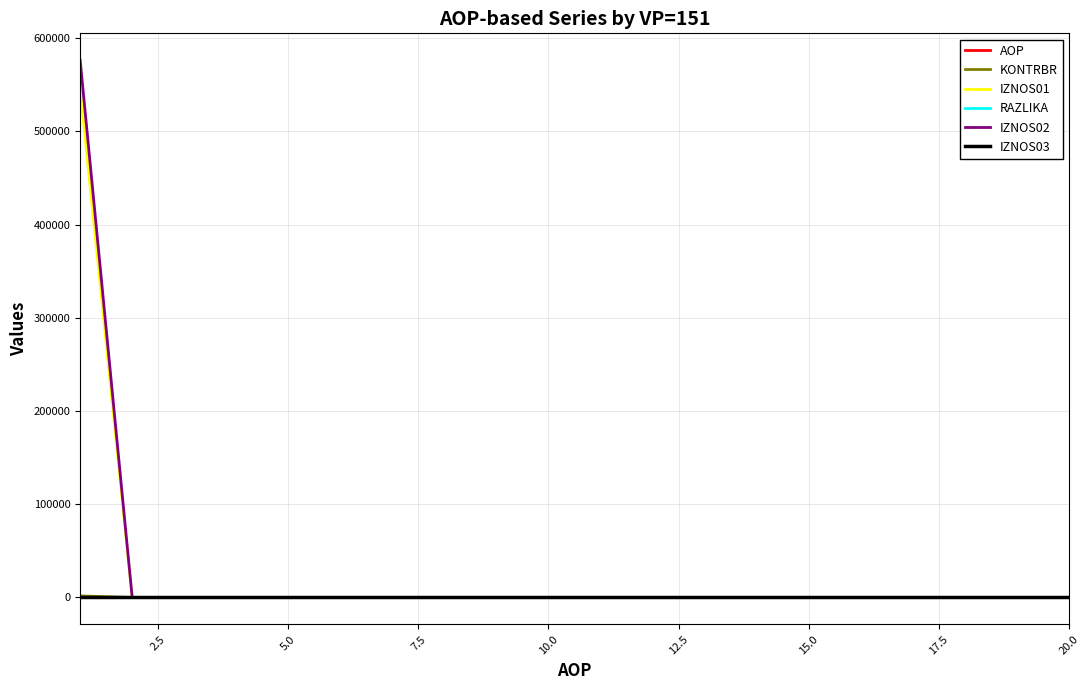

At how many categories does at least one series exceed 48270?

1